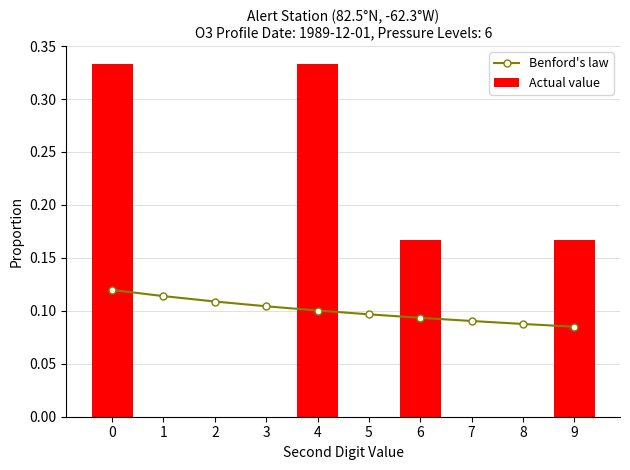

What is the sum of the Actual value values at 6 and 9?

0.3